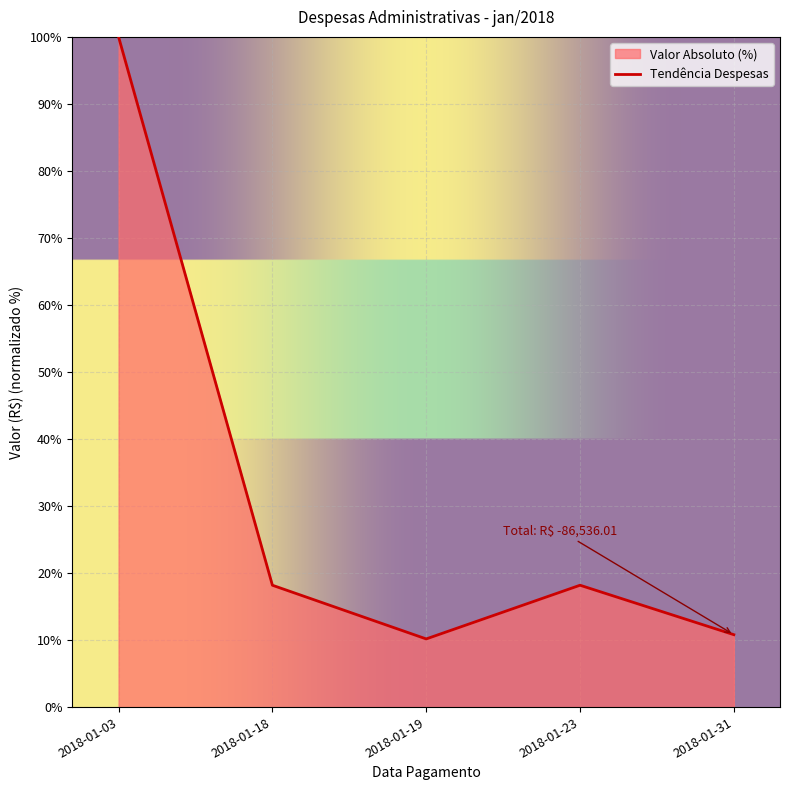

What is the minimum value shown in the chart?

10.2